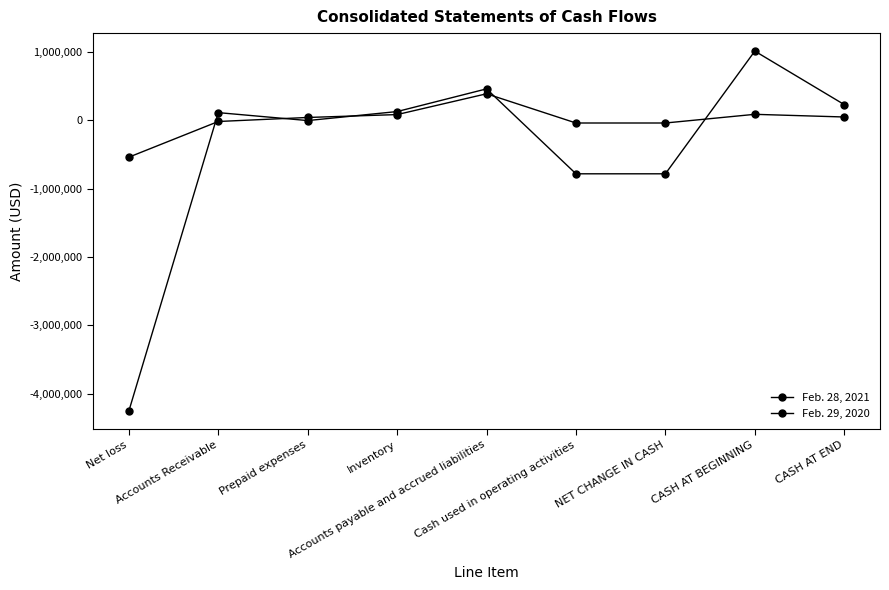

How many values in the Feb. 28, 2021 series are below 41988?

4